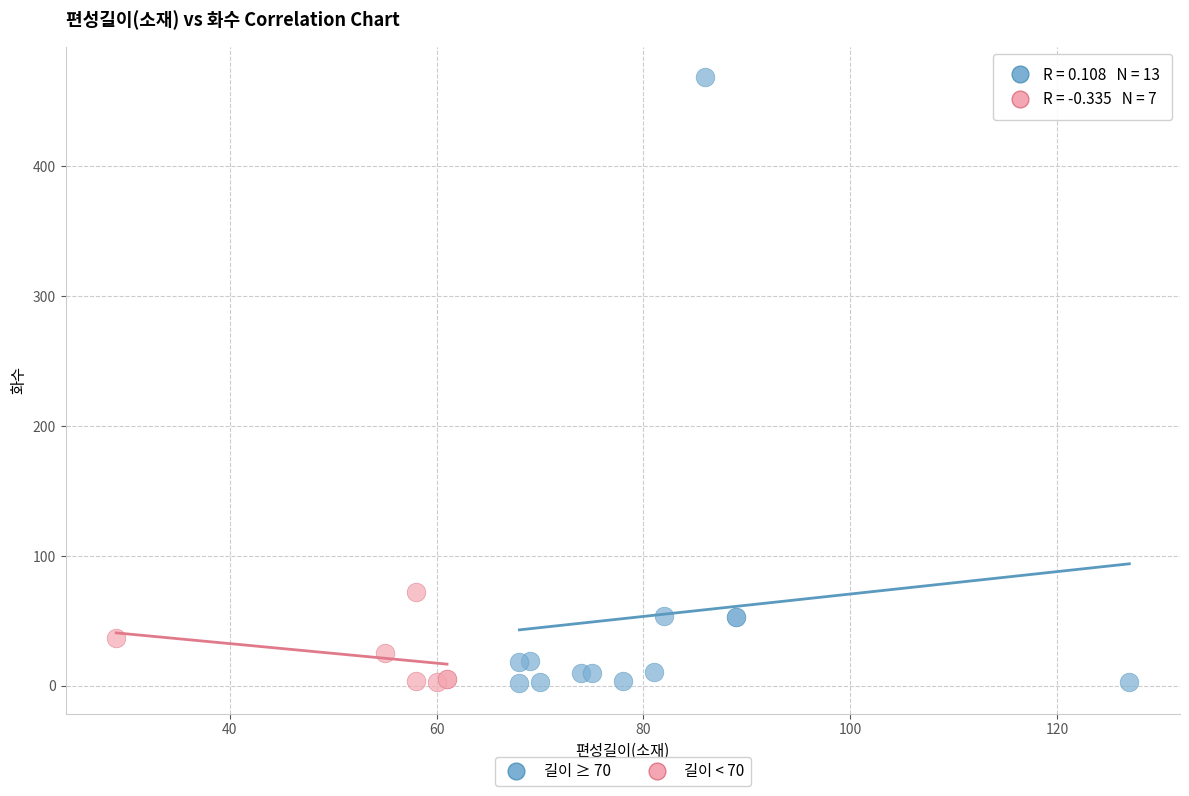

Which series contains the highest Y value?

길이 ≥ 70